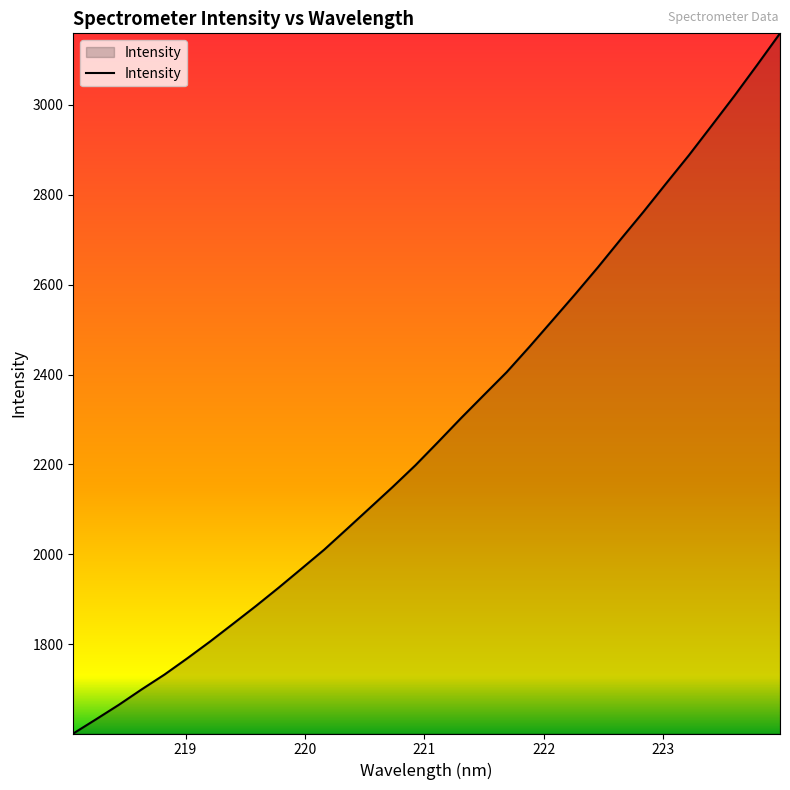

What is the minimum value shown in the chart?

1601.3